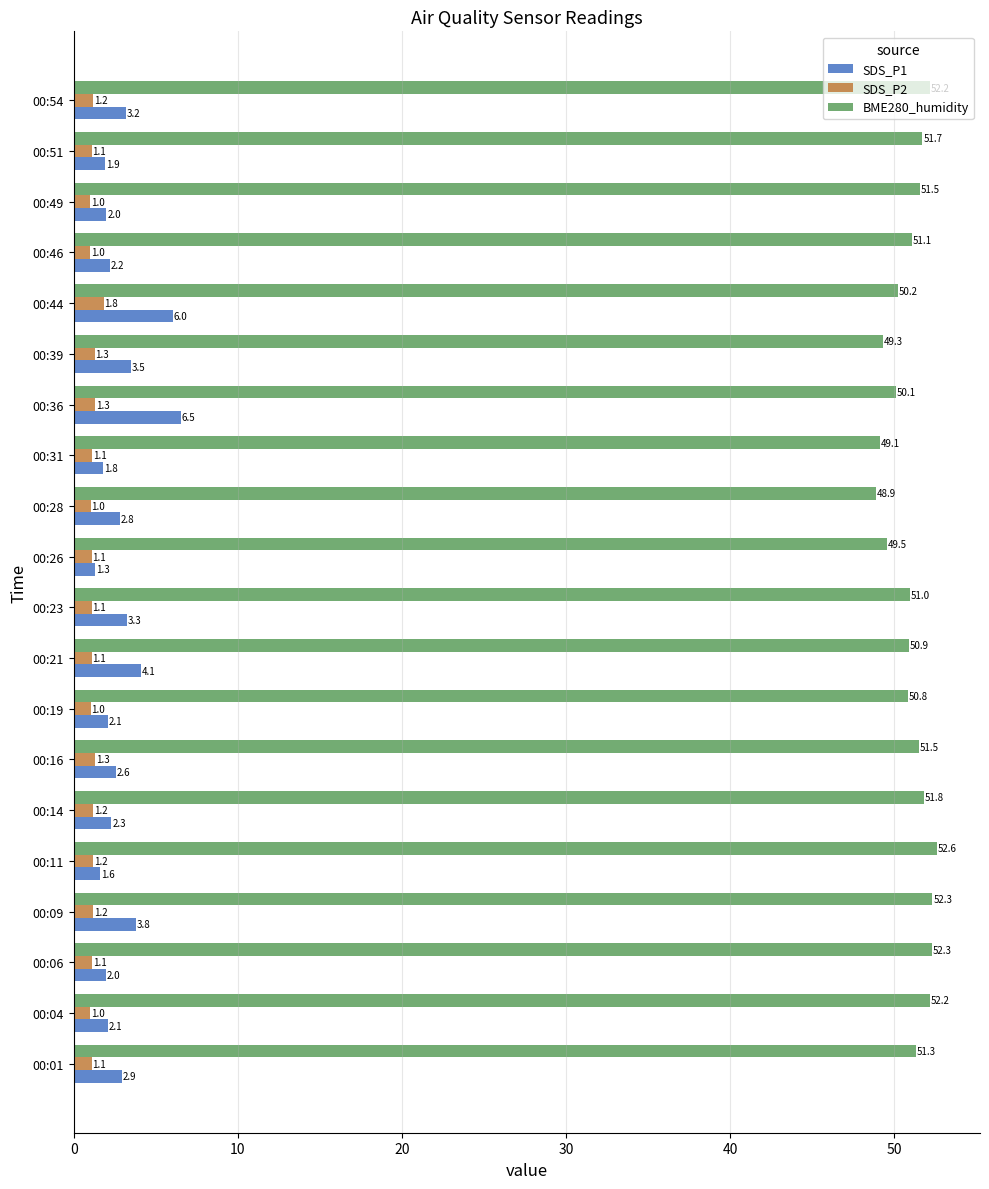

Between 00:31 and 00:44, which series saw the biggest shift?

SDS_P1